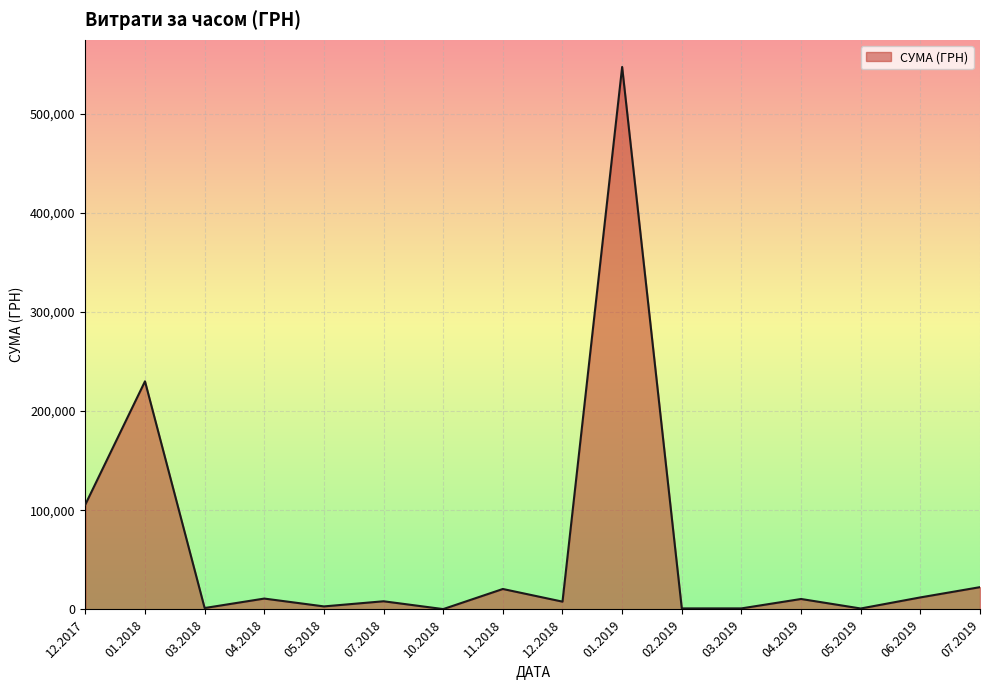

What is the difference between the second highest and minimum values?

229649.3